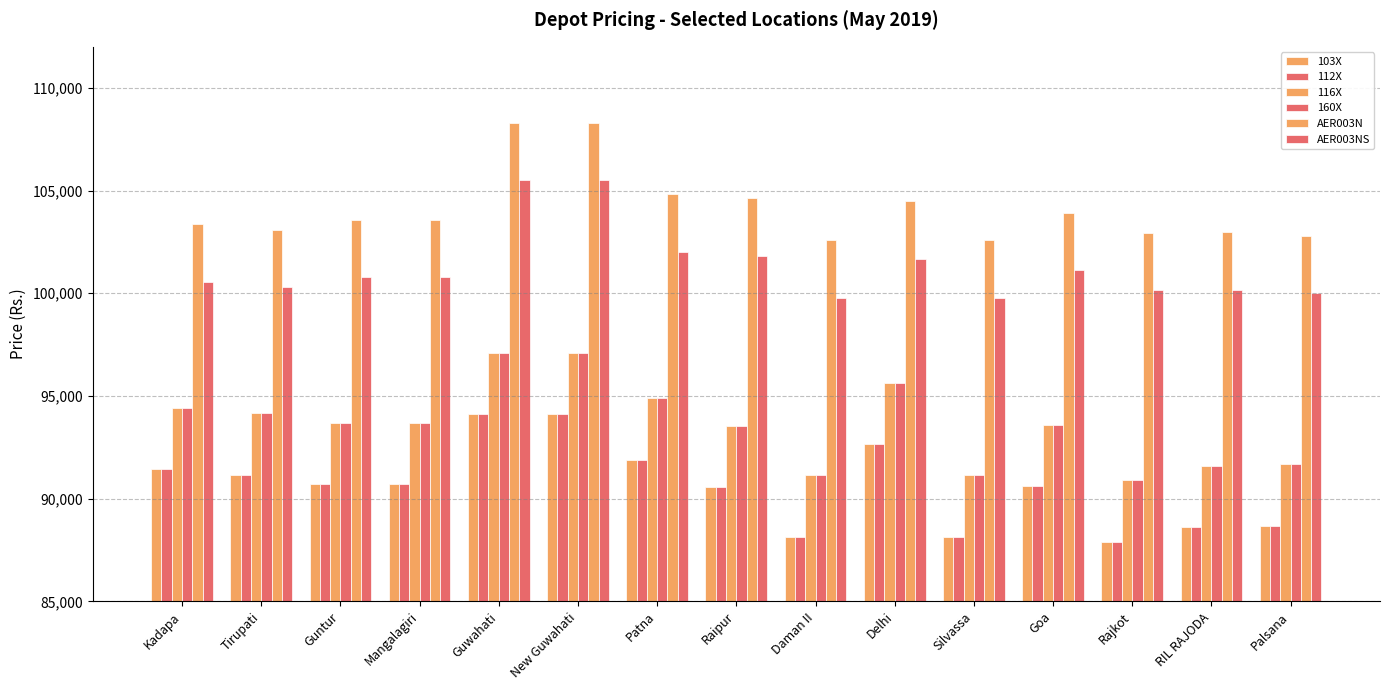

How many values in the 160X series are below 93700?

7